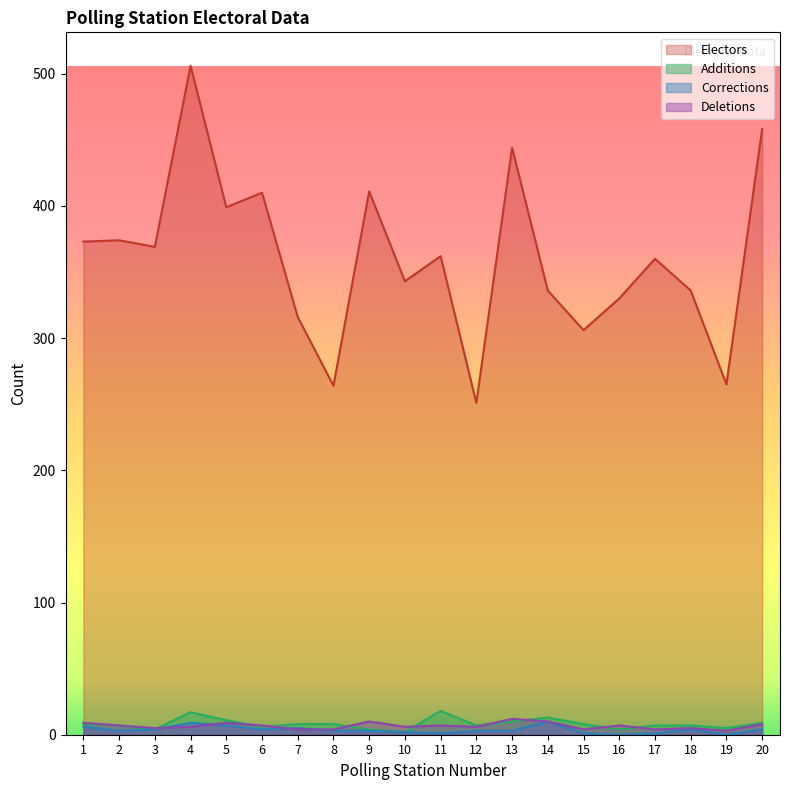

Reading right to left, list all the values displayed in this chart.

Electors: 20=458	19=265	18=336	17=360	16=330	15=306	14=336	13=444	12=251	11=362	10=343	9=411	8=264	7=316	6=410	5=399	4=506	3=369	2=374	1=373
Additions: 20=9	19=5	18=7	17=7	16=4	15=8	14=13	13=10	12=7	11=18	10=2	9=4	8=8	7=8	6=6	5=11	4=17	3=4	2=7	1=8
Corrections: 20=4	19=0	18=4	17=1	16=0	15=1	14=10	13=3	12=3	11=1	10=2	9=3	8=3	7=5	6=4	5=7	4=9	3=4	2=3	1=6
Deletions: 20=8	19=3	18=5	17=4	16=7	15=4	14=10	13=12	12=6	11=7	10=6	9=10	8=4	7=4	6=7	5=9	4=6	3=5	2=7	1=9